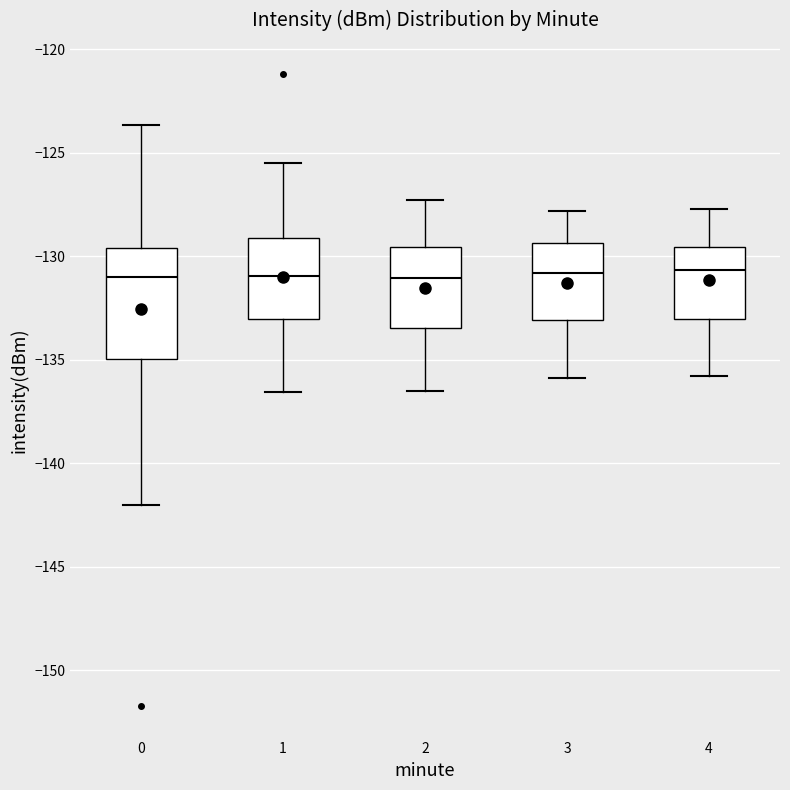

Where is the upper edge of the box at x = 4 on the y-axis? The values are not printed on the chart, so give them approximately, as read against the axis.

-129.5